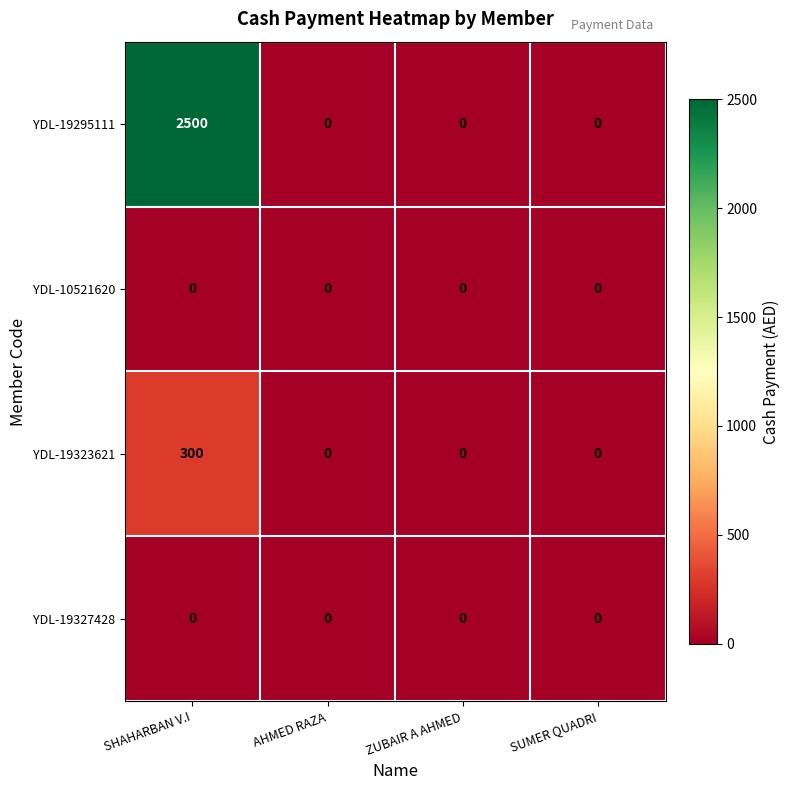

Reading left to right, what are all the values shown in this chart?

YDL-19295111: SHAHARBAN V.I=2500	AHMED RAZA=0	ZUBAIR A AHMED=0	SUMER QUADRI=0
YDL-10521620: SHAHARBAN V.I=0	AHMED RAZA=0	ZUBAIR A AHMED=0	SUMER QUADRI=0
YDL-19323621: SHAHARBAN V.I=300	AHMED RAZA=0	ZUBAIR A AHMED=0	SUMER QUADRI=0
YDL-19327428: SHAHARBAN V.I=0	AHMED RAZA=0	ZUBAIR A AHMED=0	SUMER QUADRI=0